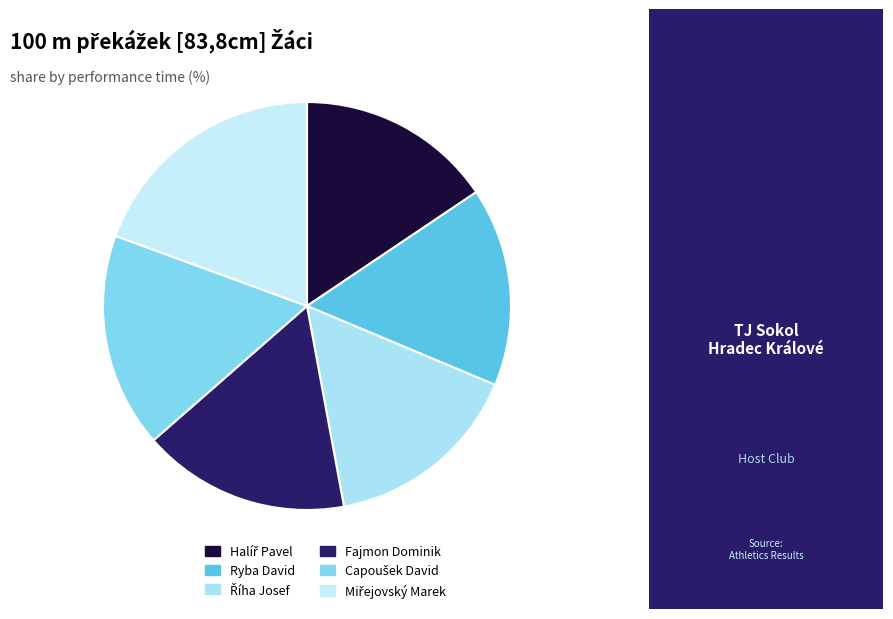

Which has a higher value, Halíř Pavel or Miřejovský Marek?

Miřejovský Marek